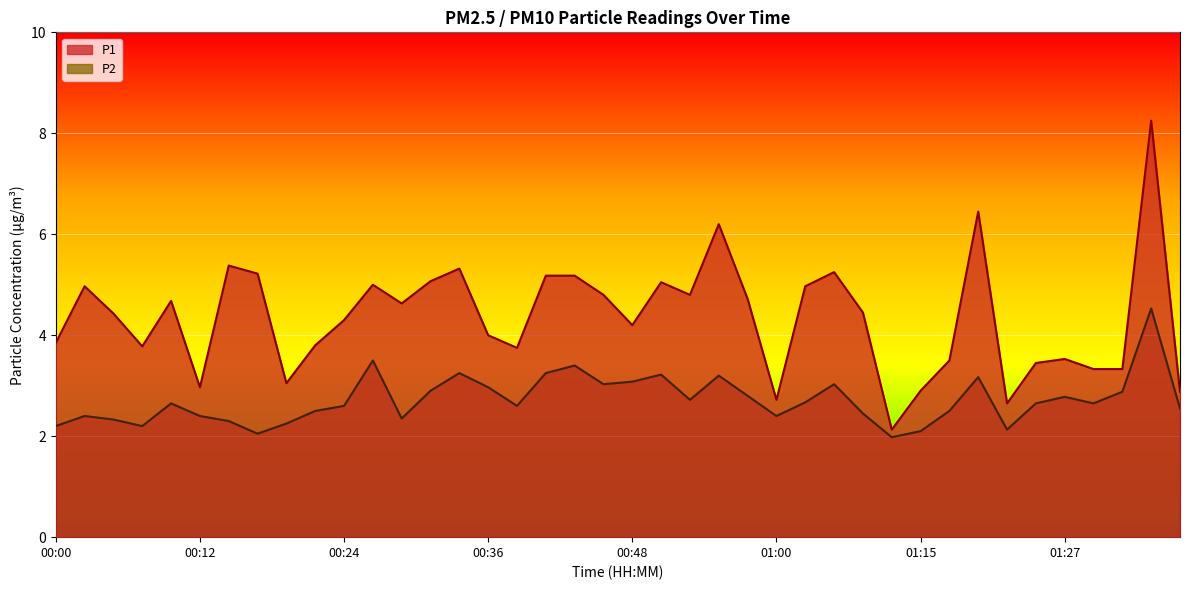

How many lines are shown in the chart?

2